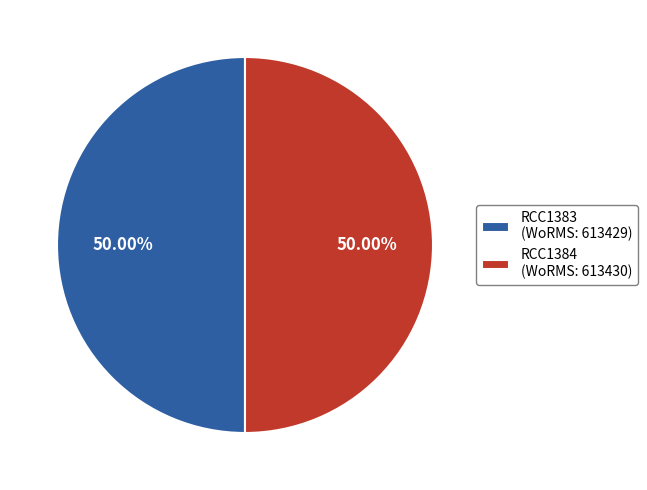

What percentage is the RCC1384 slice, to the nearest percent?

50%